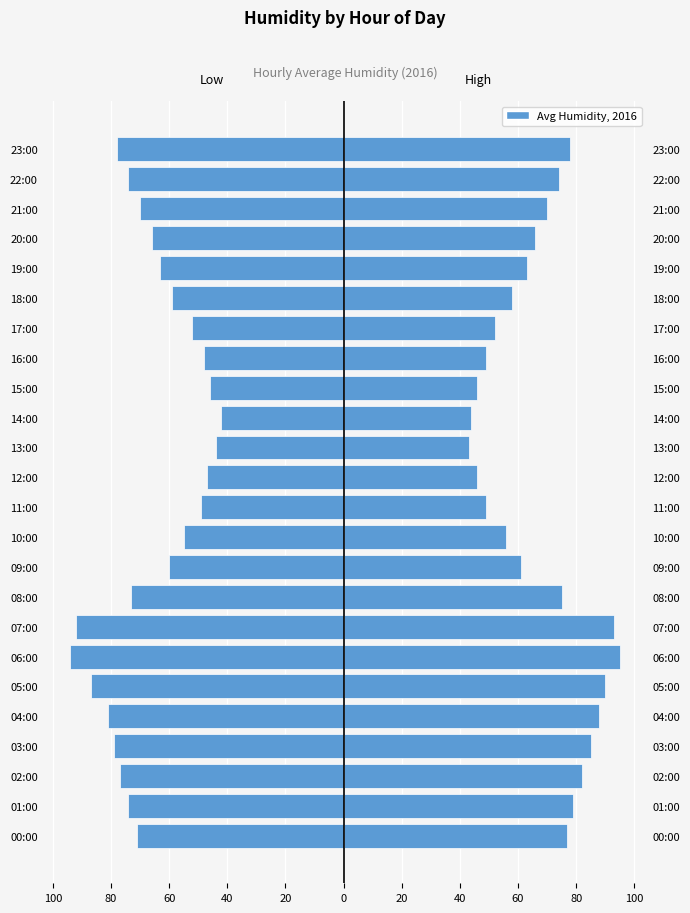

What is the value of the Day 1 Humidity bar at the 13th from the left?

-47